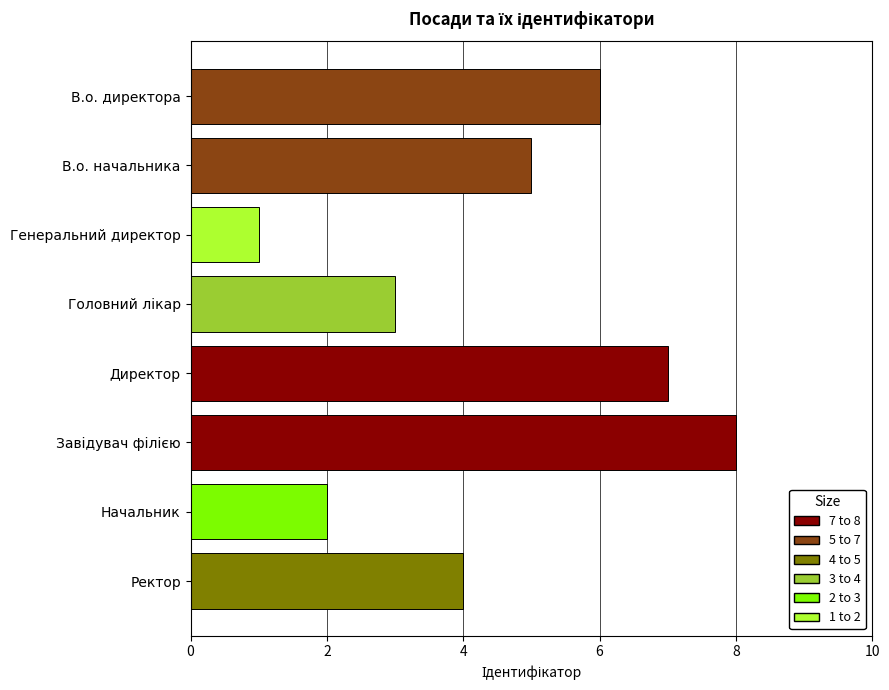

Are the bars horizontal?

Yes